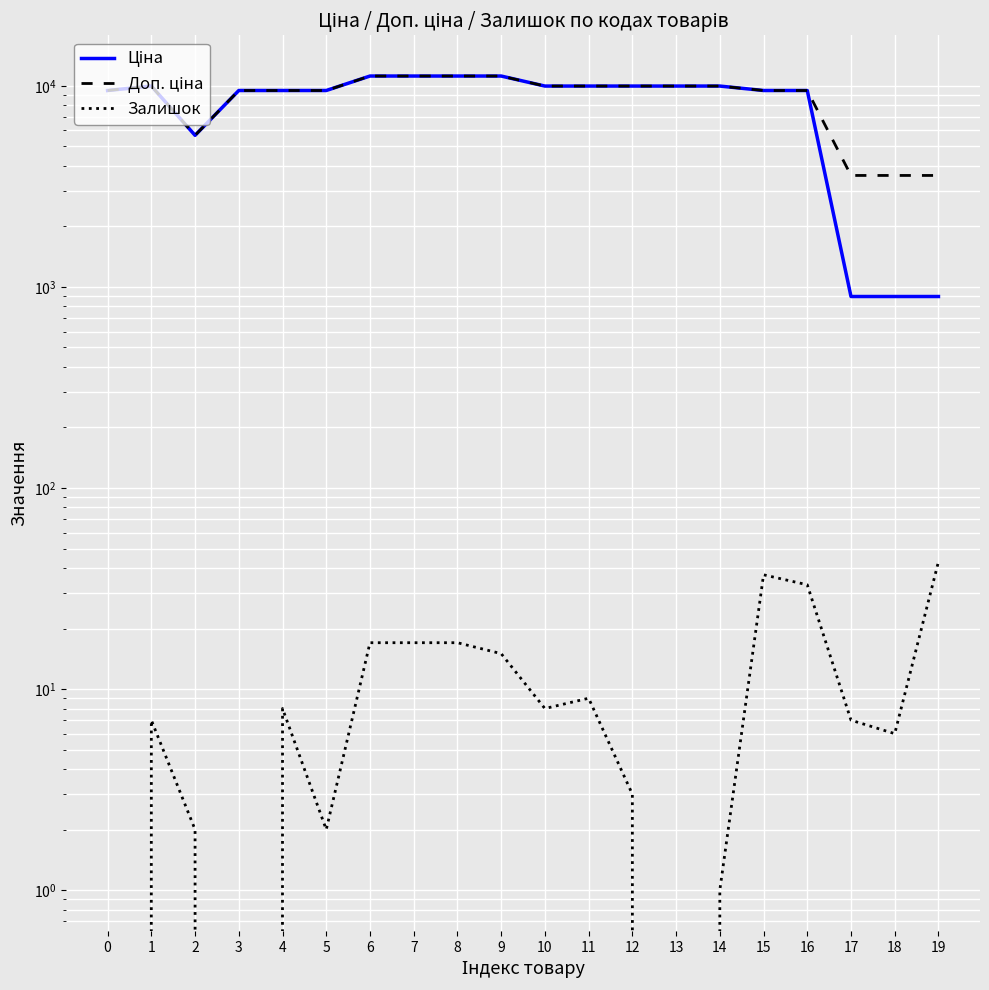

What are all the series names shown in the legend?

Ціна, Доп. ціна, Залишок